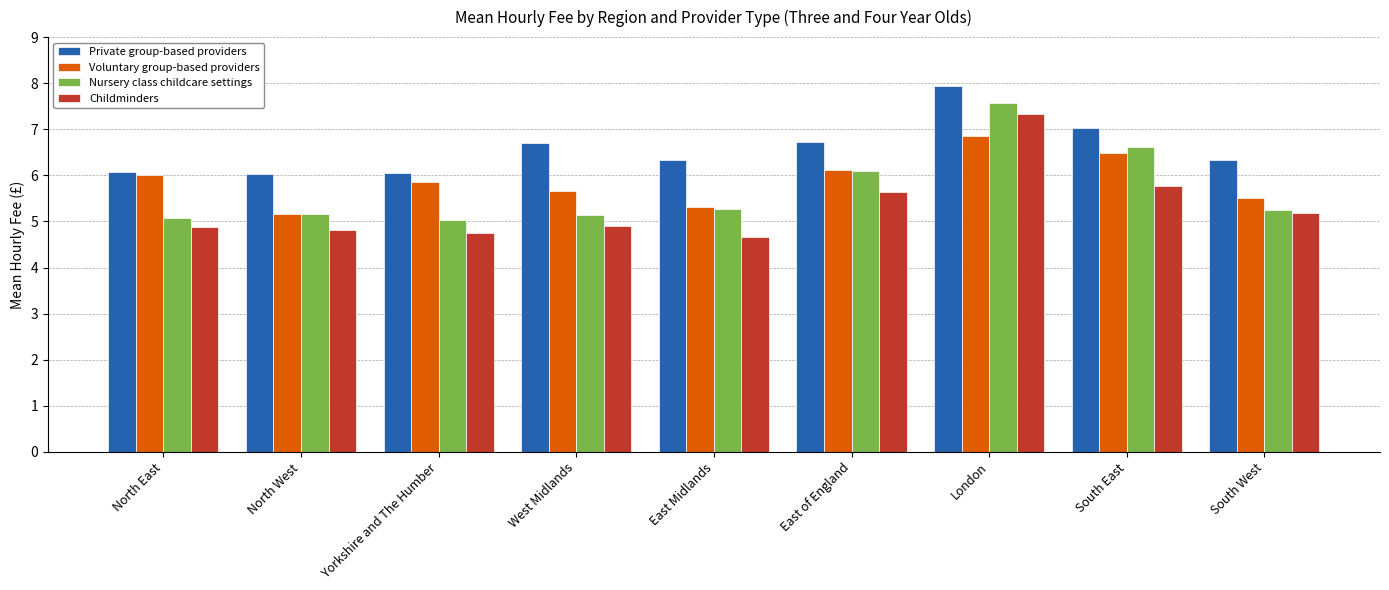

What is the sum of the Voluntary group-based providers values at South East and South West?

12.0